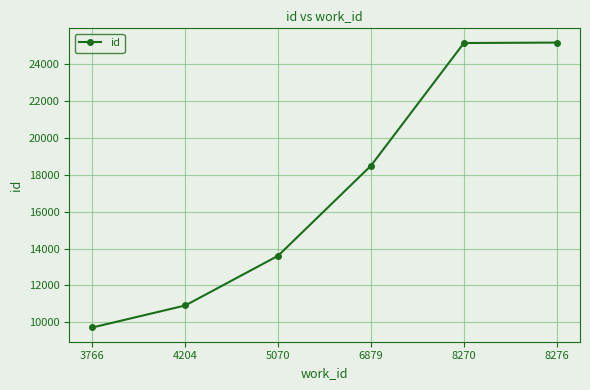

What is the change in value from 6879 to 8270?

+6660